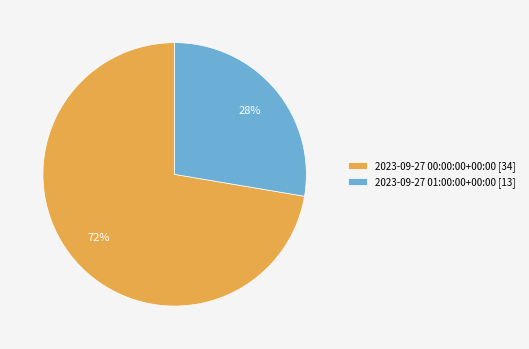

Which slice is the largest?

2023-09-27 00:00:00+00:00